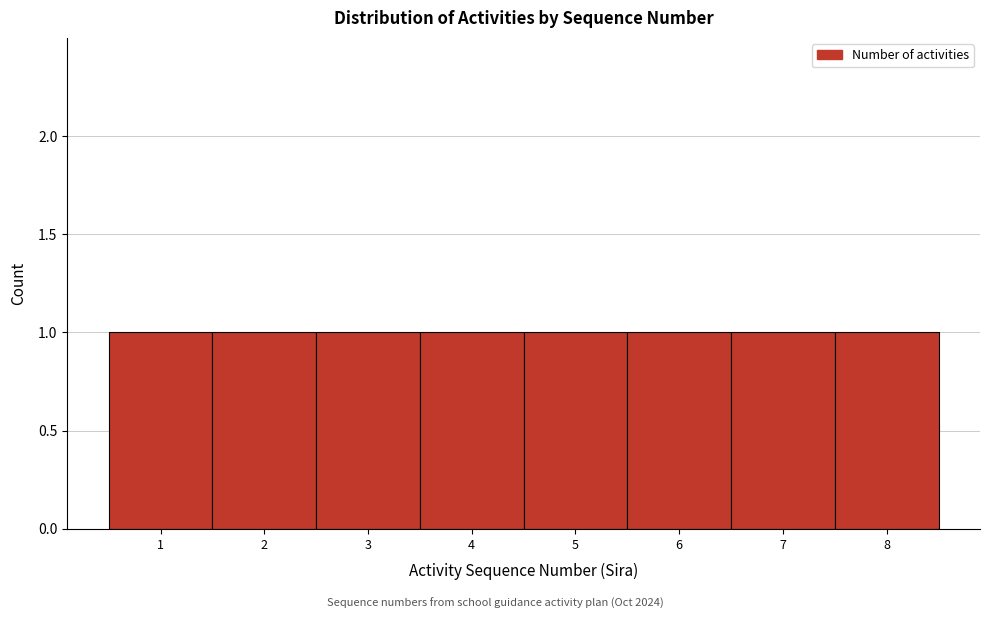

Reading left to right, transcribe this chart: for each bar, give the range it covers on the x-axis and its height. The values are not printed on the chart, so give them approximately, as read against the axis.

0.5 to 1.5: 1
1.5 to 2.5: 1
2.5 to 3.5: 1
3.5 to 4.5: 1
4.5 to 5.5: 1
5.5 to 6.5: 1
6.5 to 7.5: 1
7.5 to 8.5: 1